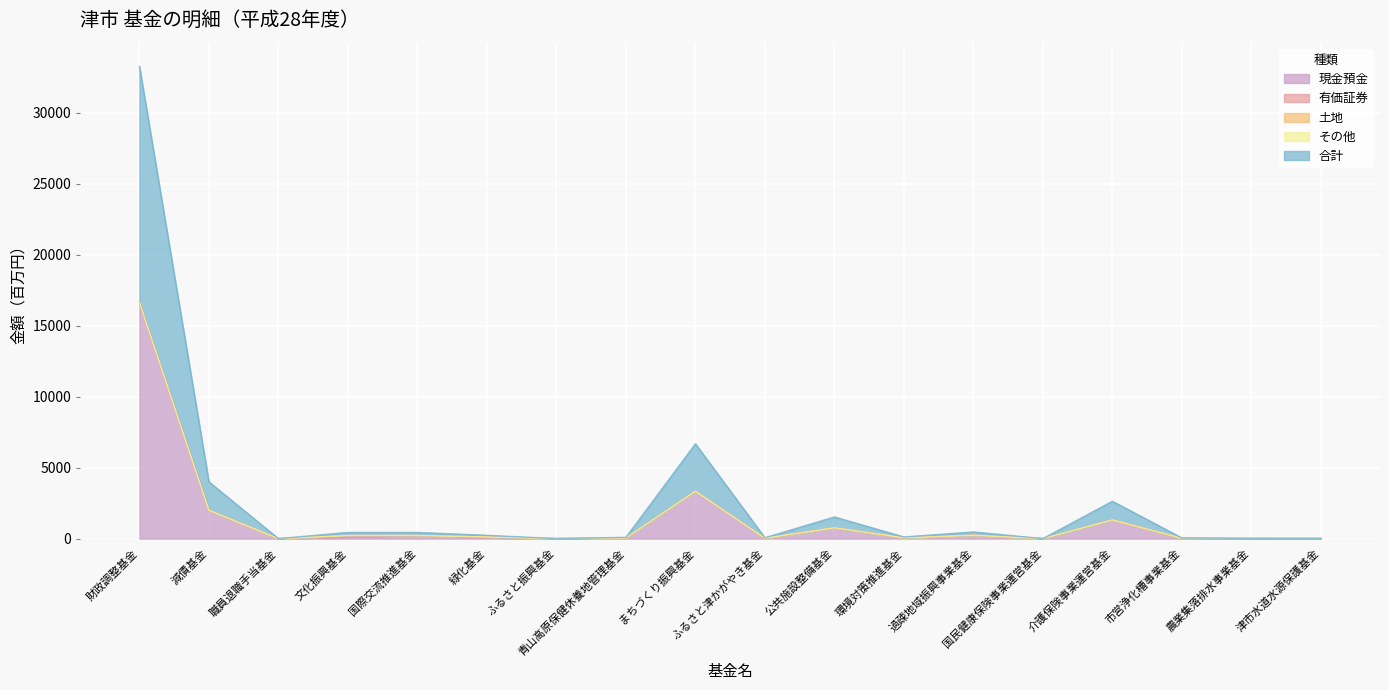

True or false: 合計 and 有価証券 intersect in this chart.

False